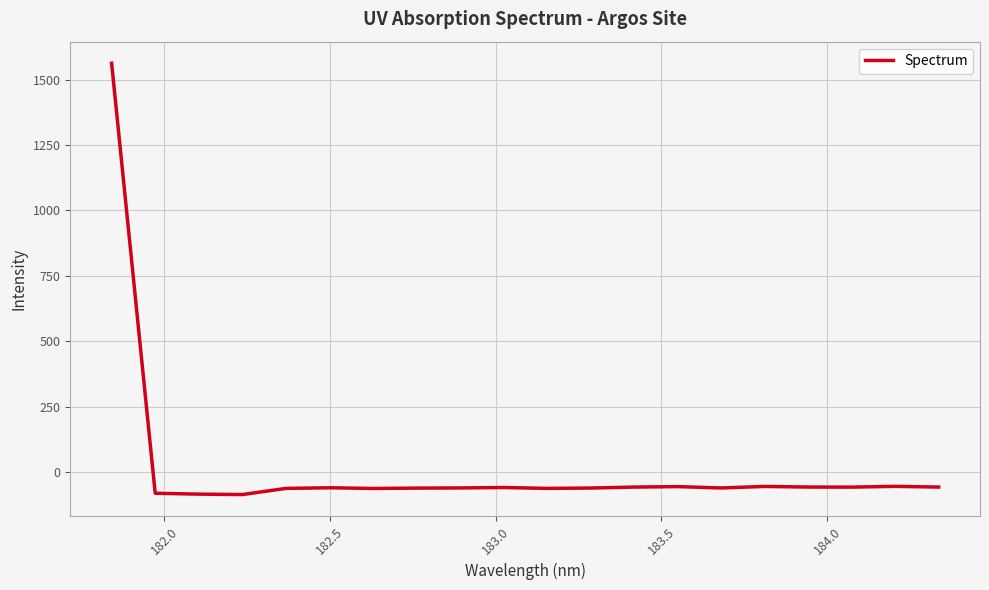

What is the difference between the maximum and minimum values?

1648.9